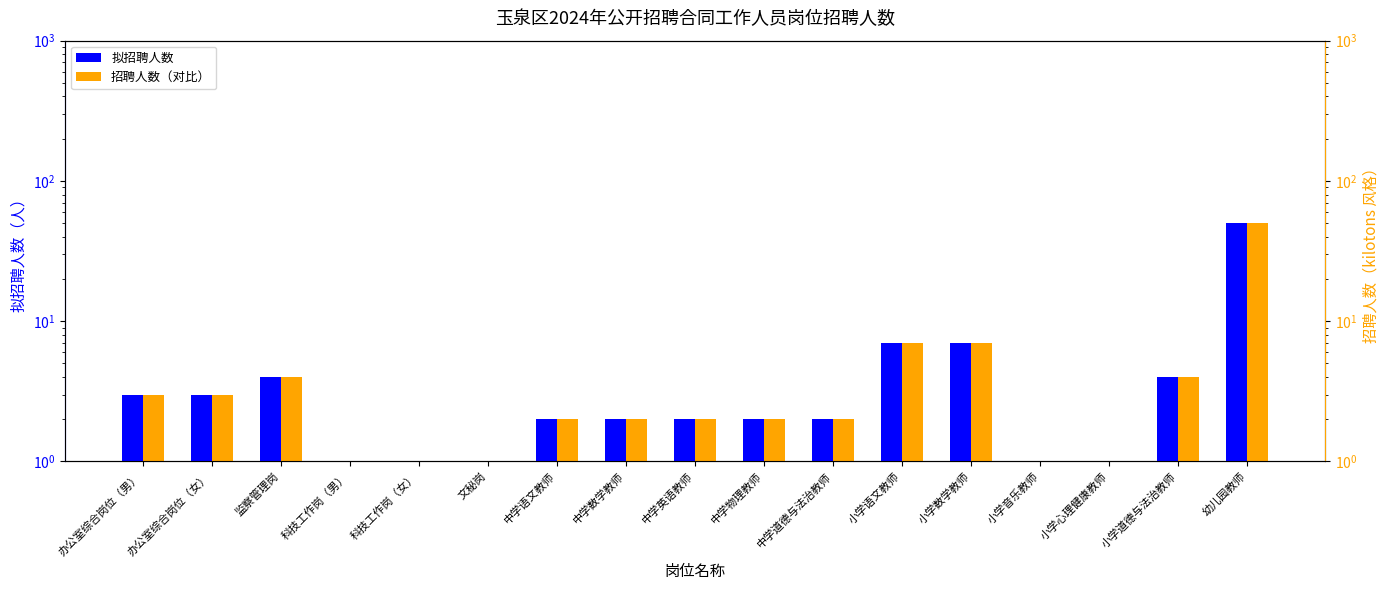

Is the value of 拟招聘人数 at 小学音乐教师 greater than the value of 招聘人数（对比） at 中学英语教师?

No